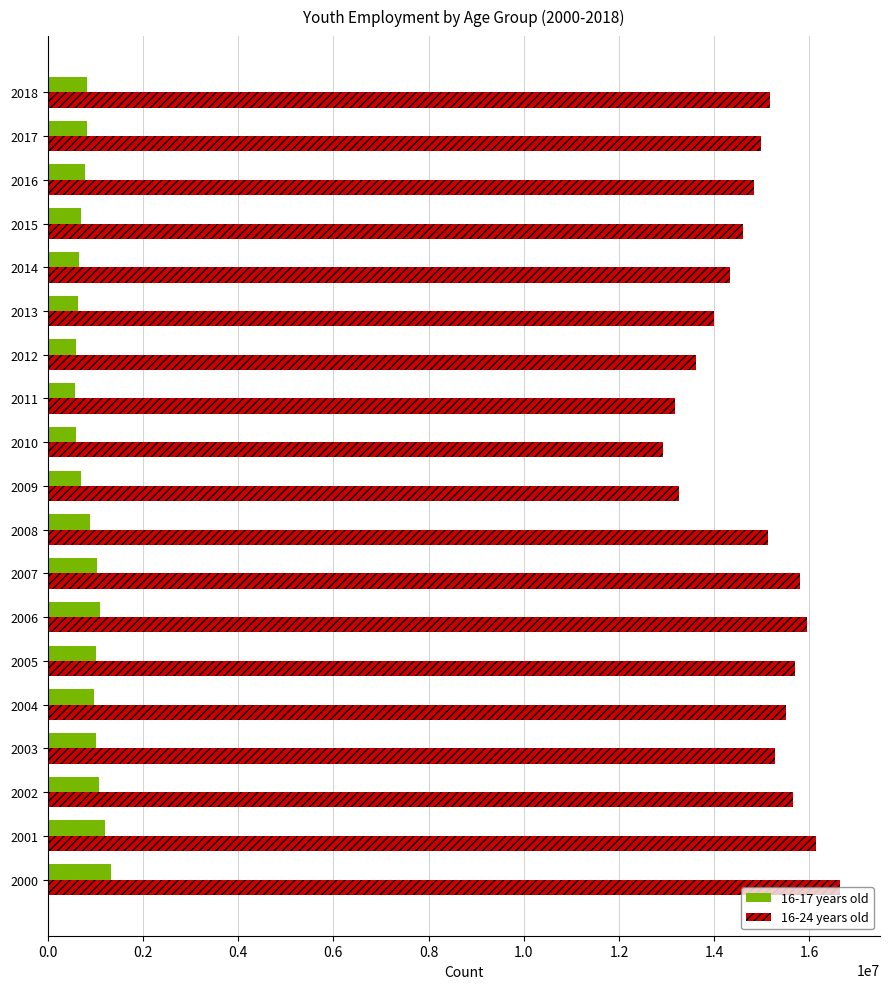

What is the difference between the 16-24 years old values at 2000 and 2010?

3731128.2